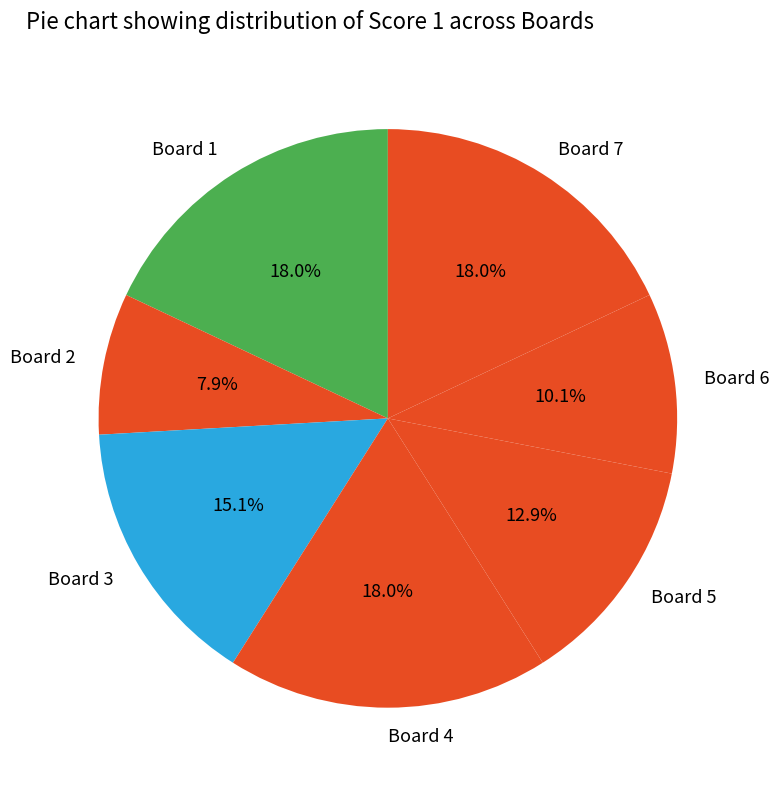

How many segments does this pie chart have?

7